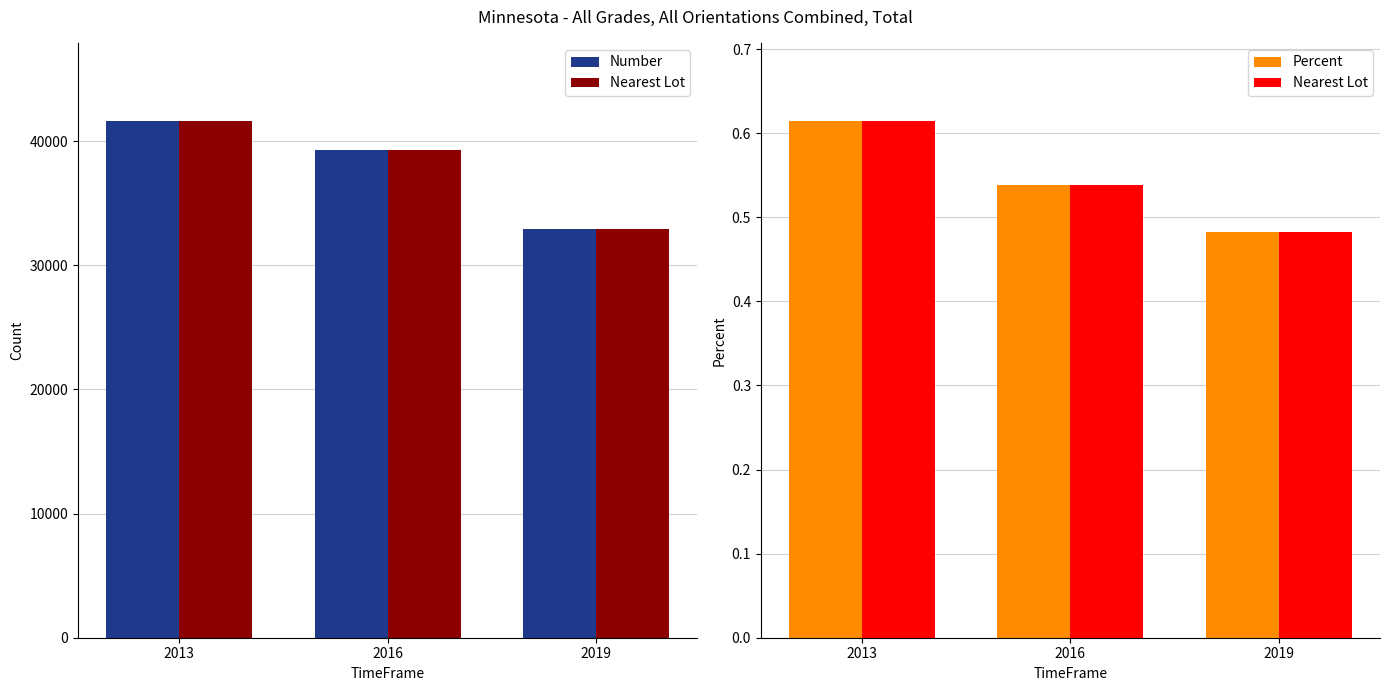

The Nearest Lot series shows 0.5 at 2016. True or false?

True